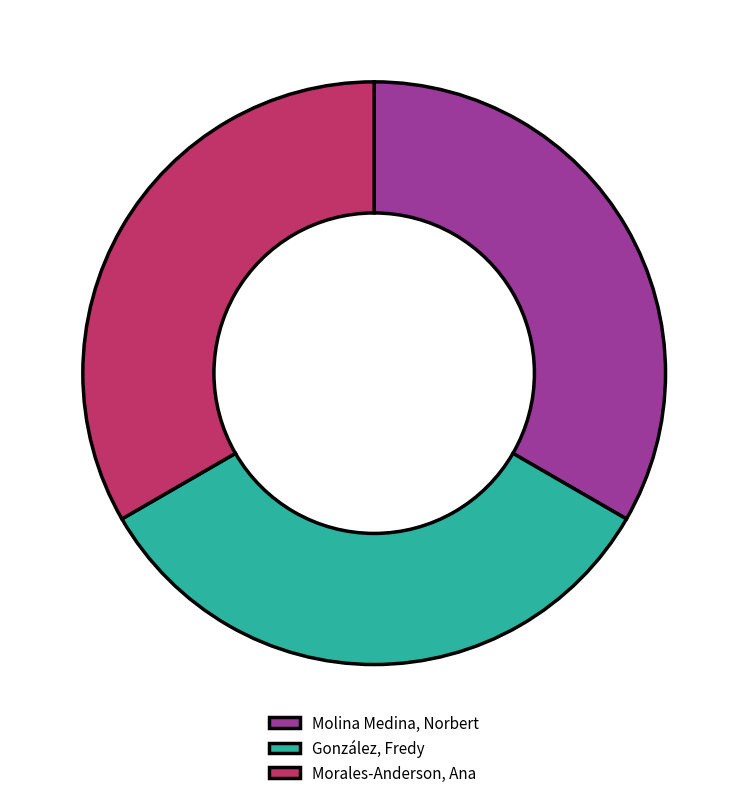

What is the ratio of the value at González, Fredy to the value at Molina Medina, Norbert?

1.0